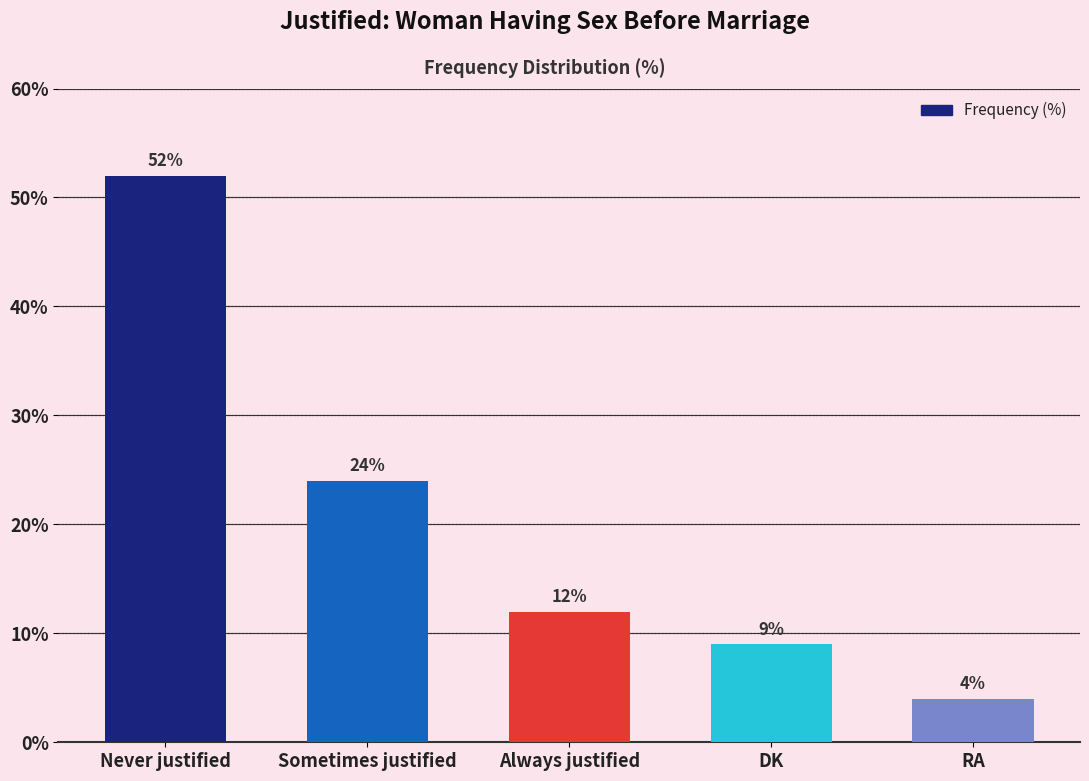

Rank the categories by value from highest to lowest.

Never justified, Sometimes justified, Always justified, DK, RA